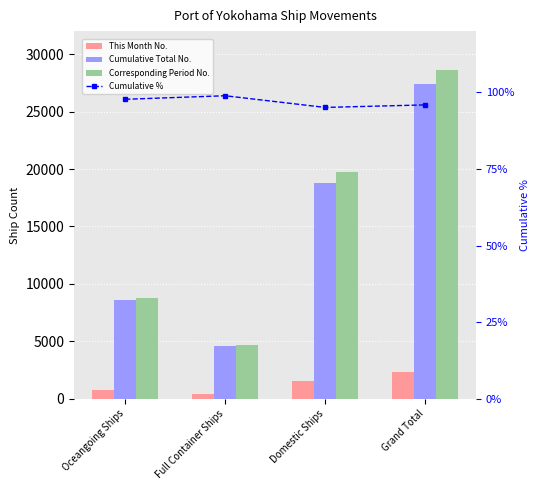

Reading left to right, transcribe all the data shown in this chart.

This Month No.: Oceangoing Ships=730.0	Full Container Ships=397.0	Domestic Ships=1597.0	Grand Total=2327.0
Cumulative Total No.: Oceangoing Ships=8602.0	Full Container Ships=4628.0	Domestic Ships=18810.0	Grand Total=27412.0
Corresponding Period No.: Oceangoing Ships=8800.0	Full Container Ships=4679.0	Domestic Ships=19779.0	Grand Total=28579.0
Cumulative %: Oceangoing Ships=97.8	Full Container Ships=98.9	Domestic Ships=95.1	Grand Total=95.9